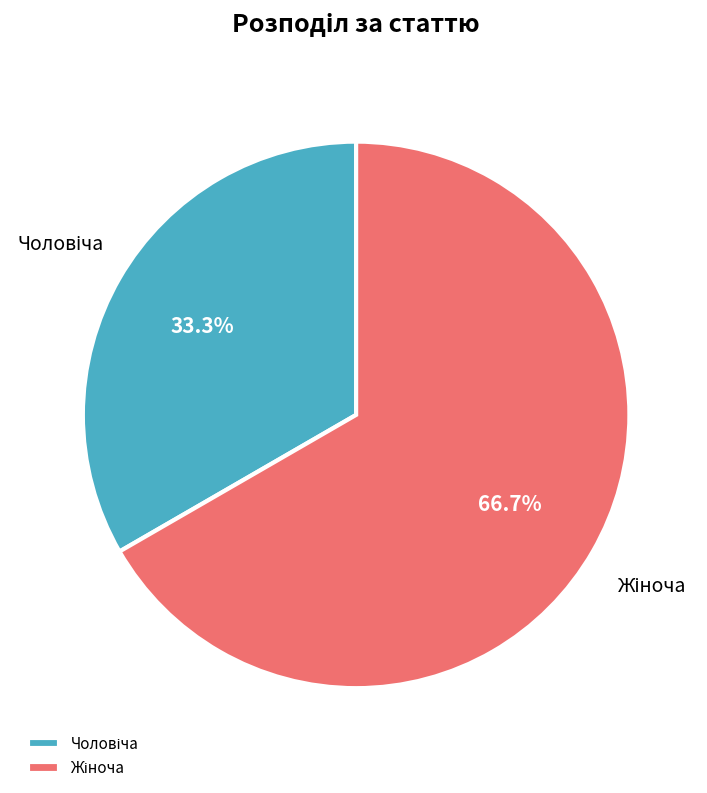

What is the smallest slice in the pie chart?

Чоловіча